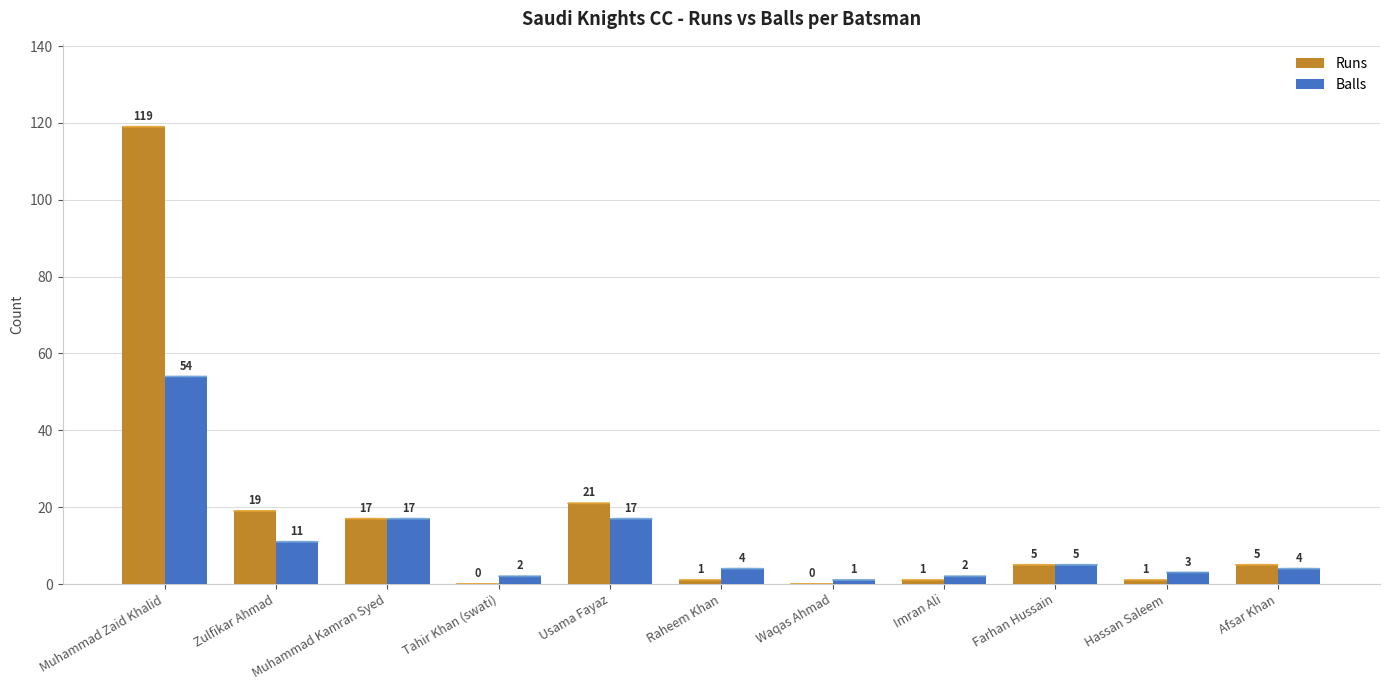

Is the value of Runs at Waqas Ahmad greater than the value of Balls at Muhammad Zaid Khalid?

No